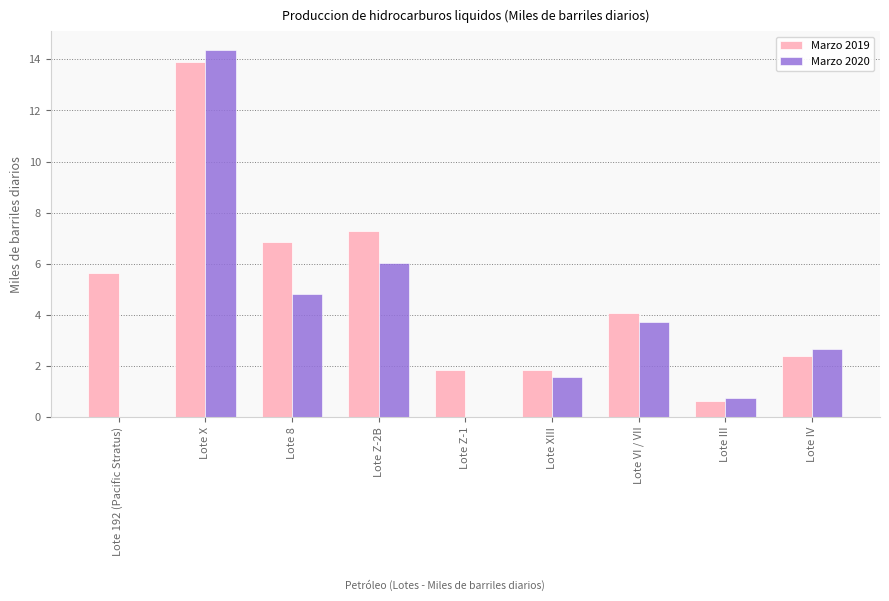

At which label does Marzo 2020 first exceed 2?

Lote X